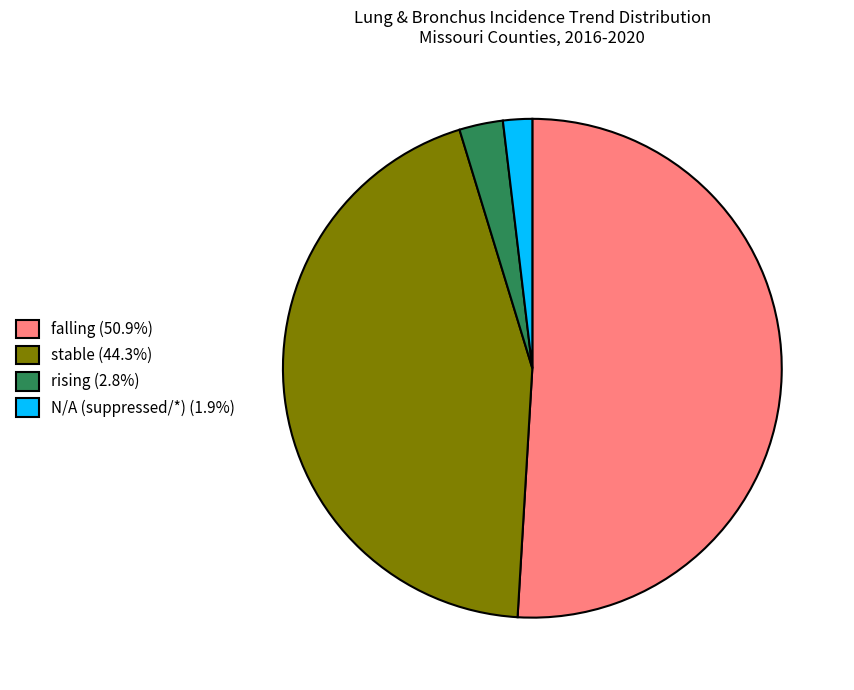

Does falling (50.9%) represent more than half of the total?

Yes